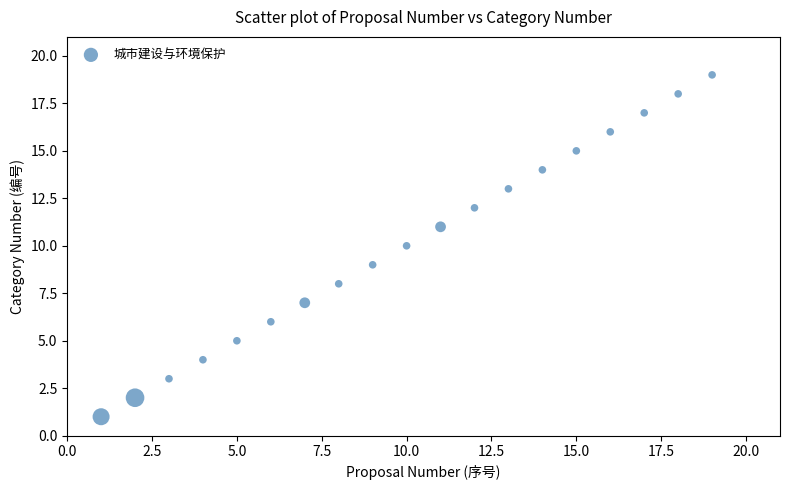

What is the range of X values (max minus min)?

18